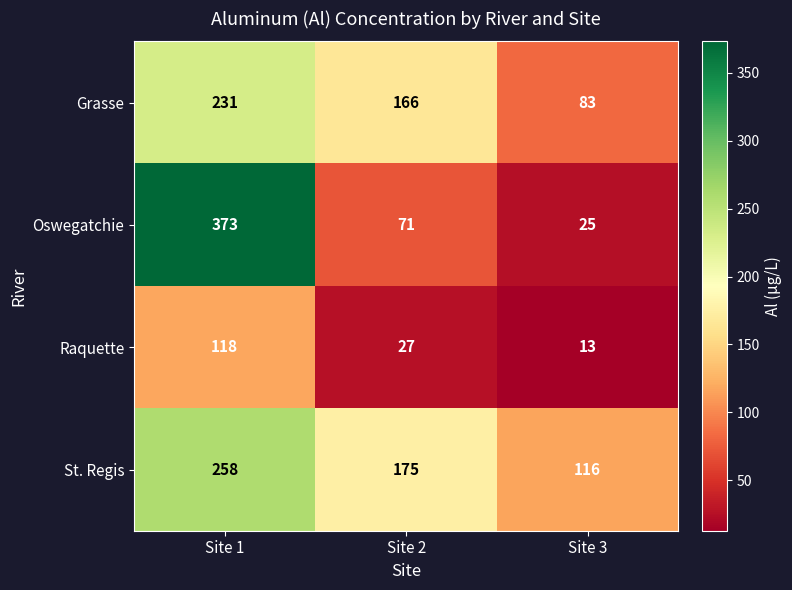

What is the difference between the Raquette values at Site 3 and Site 1?

105